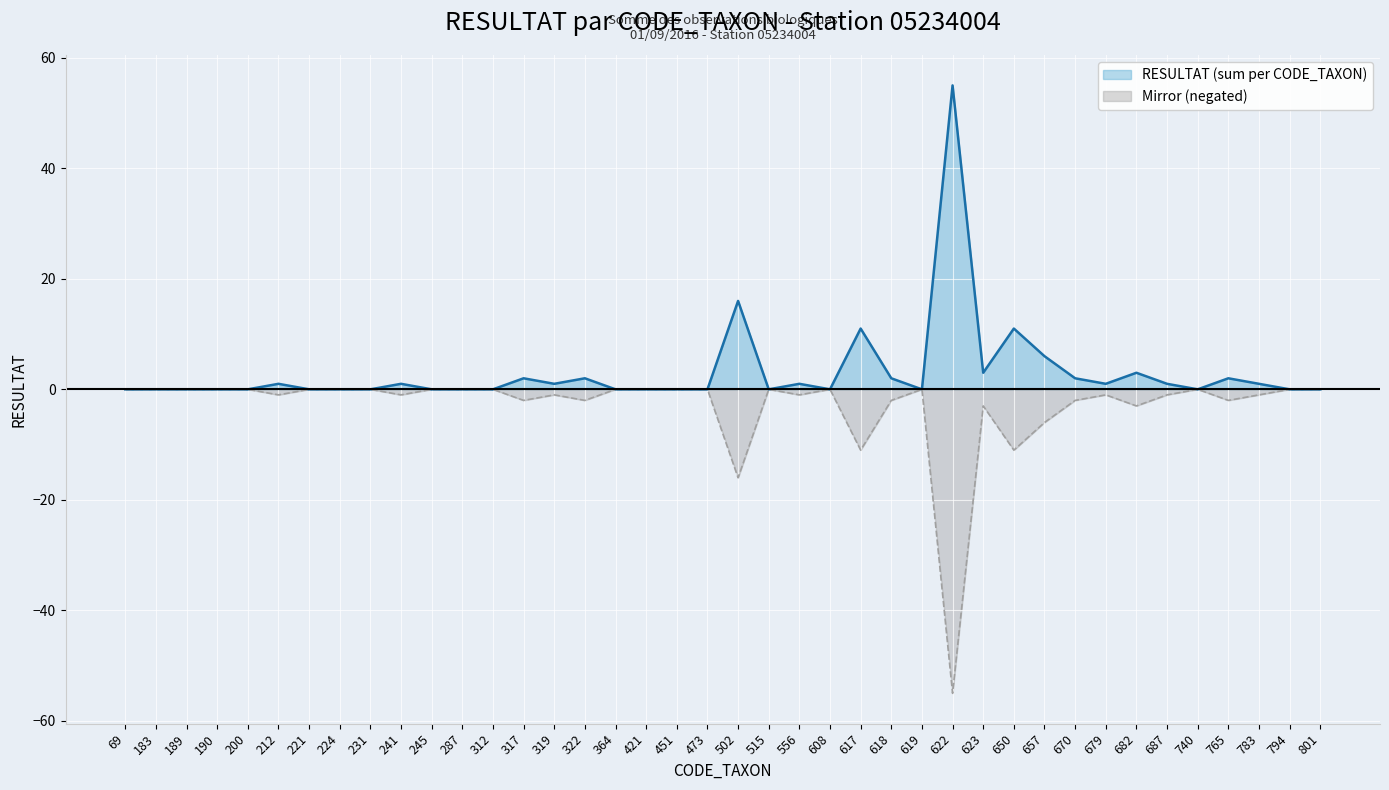

Between 618 and 231, which is larger?

618